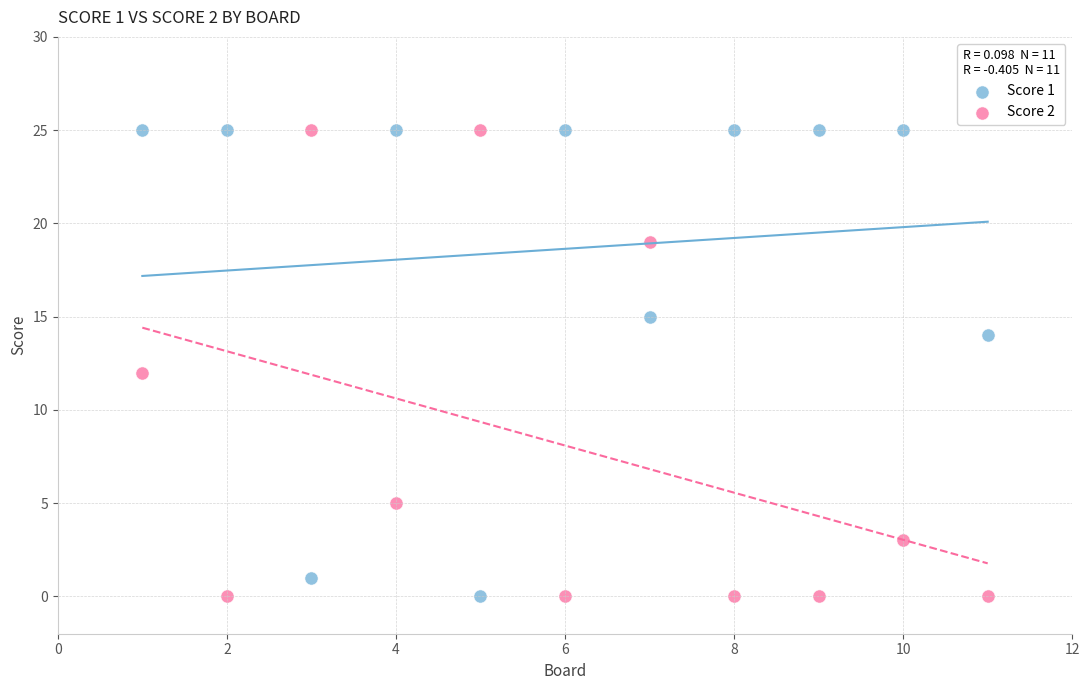

What are all the series names shown in the legend?

Score 1, Score 2